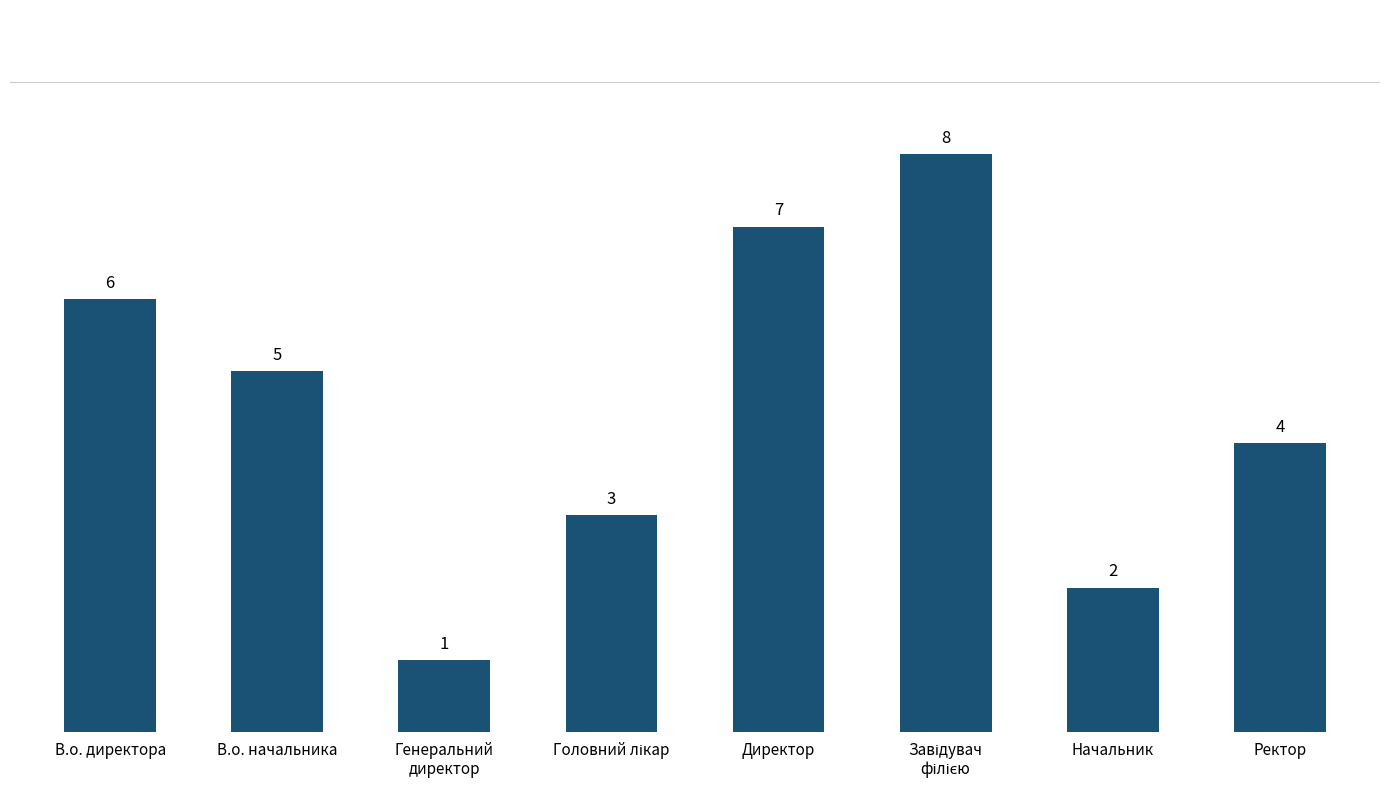

Approximately how many times larger is the value at Генеральний
директор compared to В.о. директора?

0.2